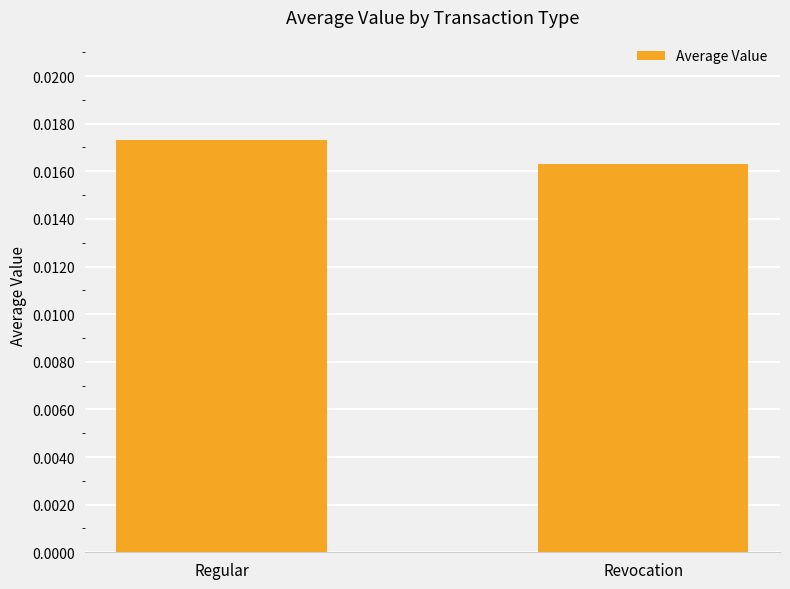

How many distinct data groups are displayed?

1